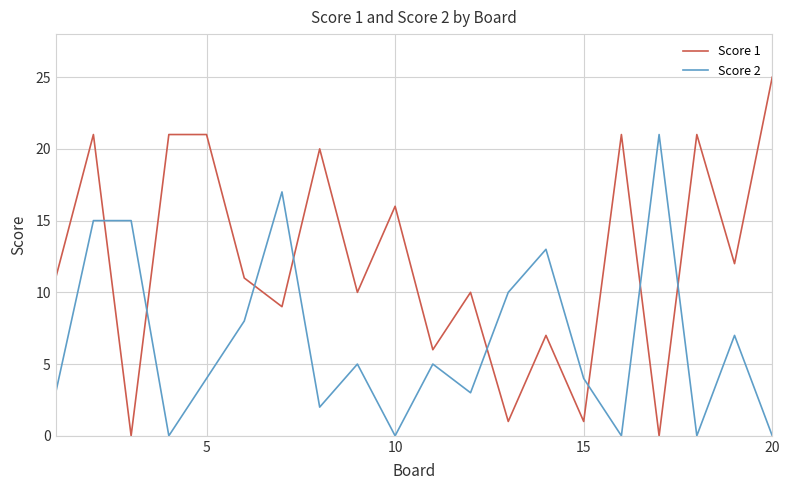

Reading right to left, extract all data points from this chart.

Score 1: 25	12	21	0	21	1	7	1	10	6	16	10	20	9	11	21	21	0	21	11
Score 2: 0	7	0	21	0	4	13	10	3	5	0	5	2	17	8	4	0	15	15	3